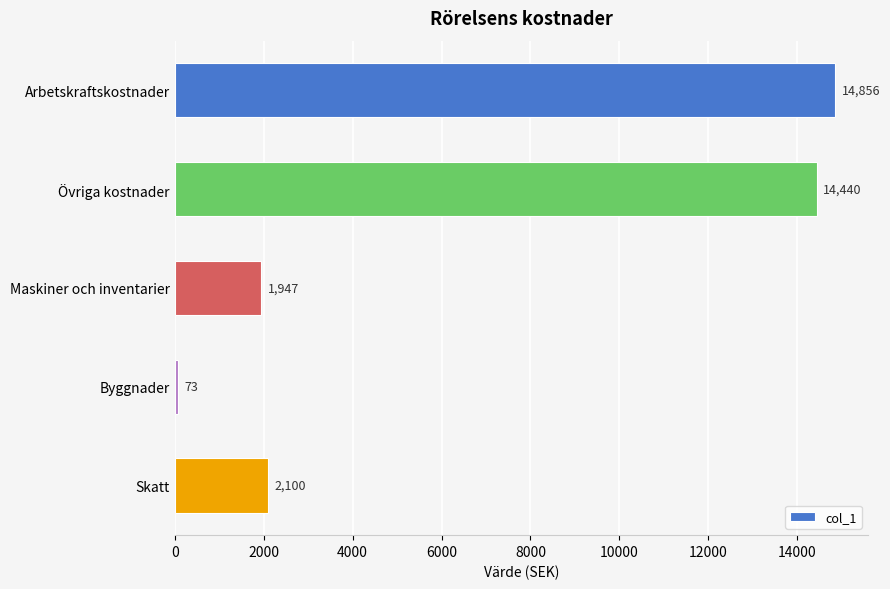

What is the value of the 5th bar from the top?

2100